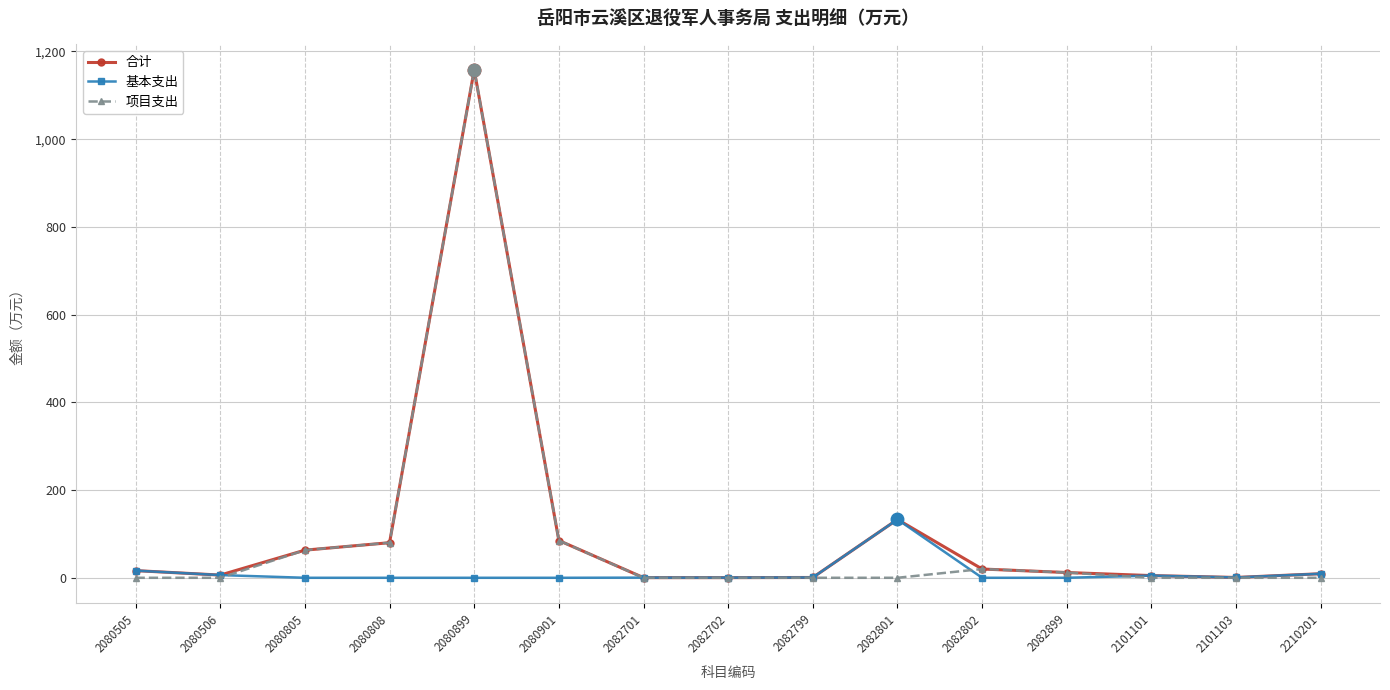

The 合计 series shows 133.0 at 2082801. True or false?

True